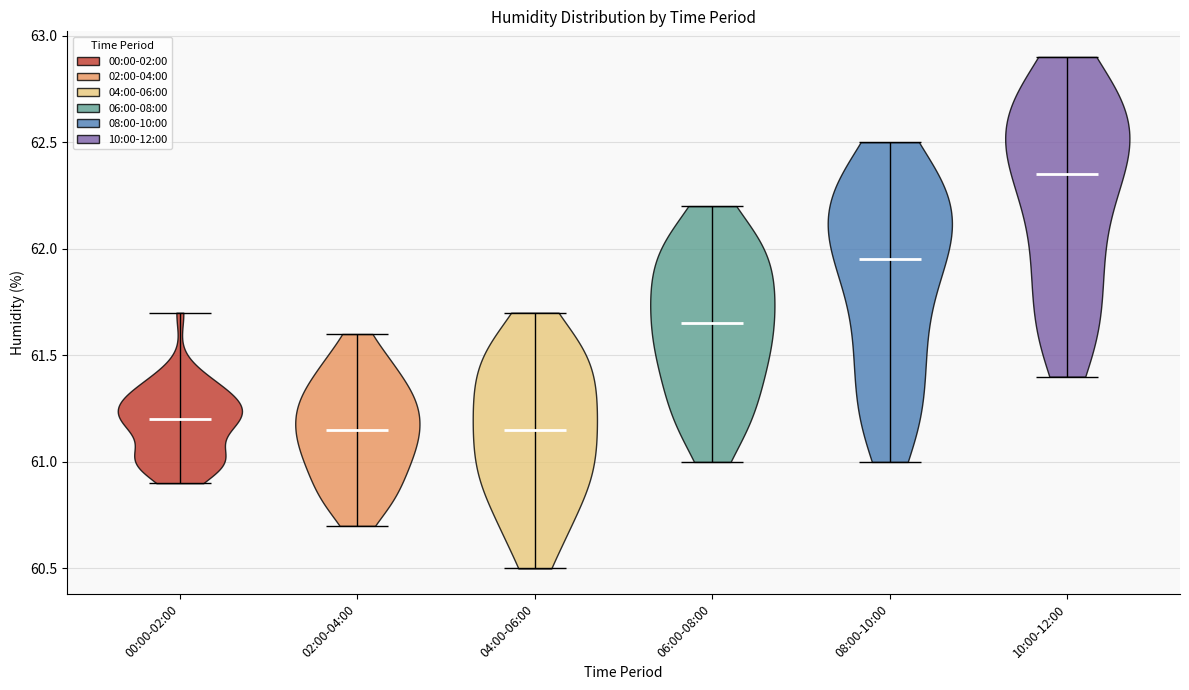

Where does the median line of the violin for 02:00-04:00 sit on the y-axis? The values are not printed on the chart, so give them approximately, as read against the axis.

61.15